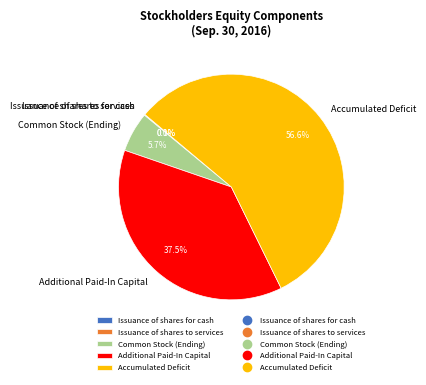

Which category accounts for the majority?

Accumulated Deficit